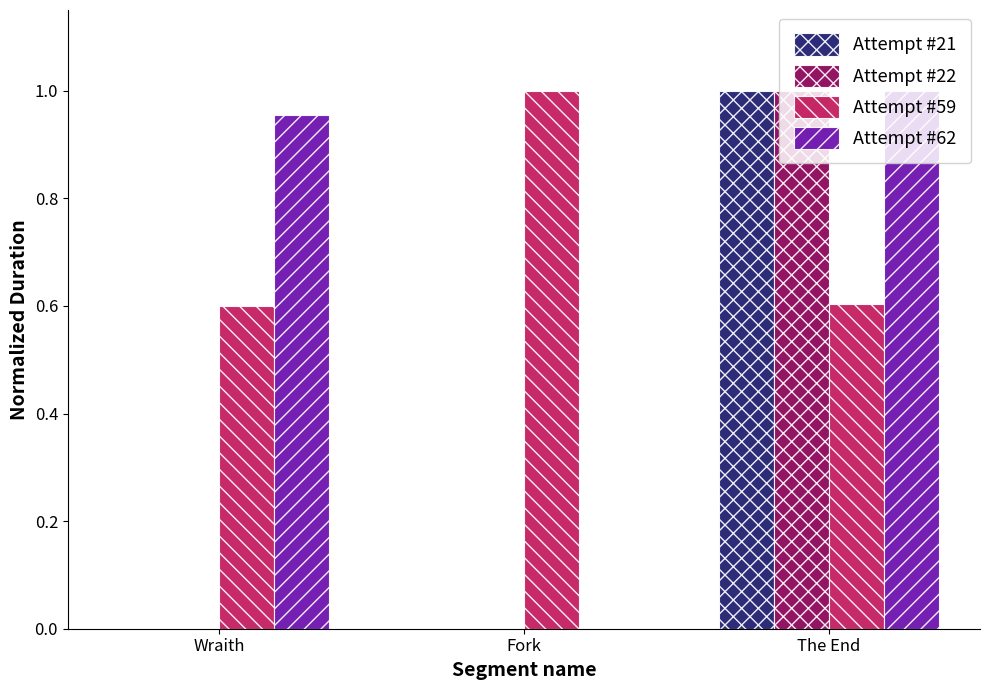

Which series has the largest total across all categories?

Attempt #59